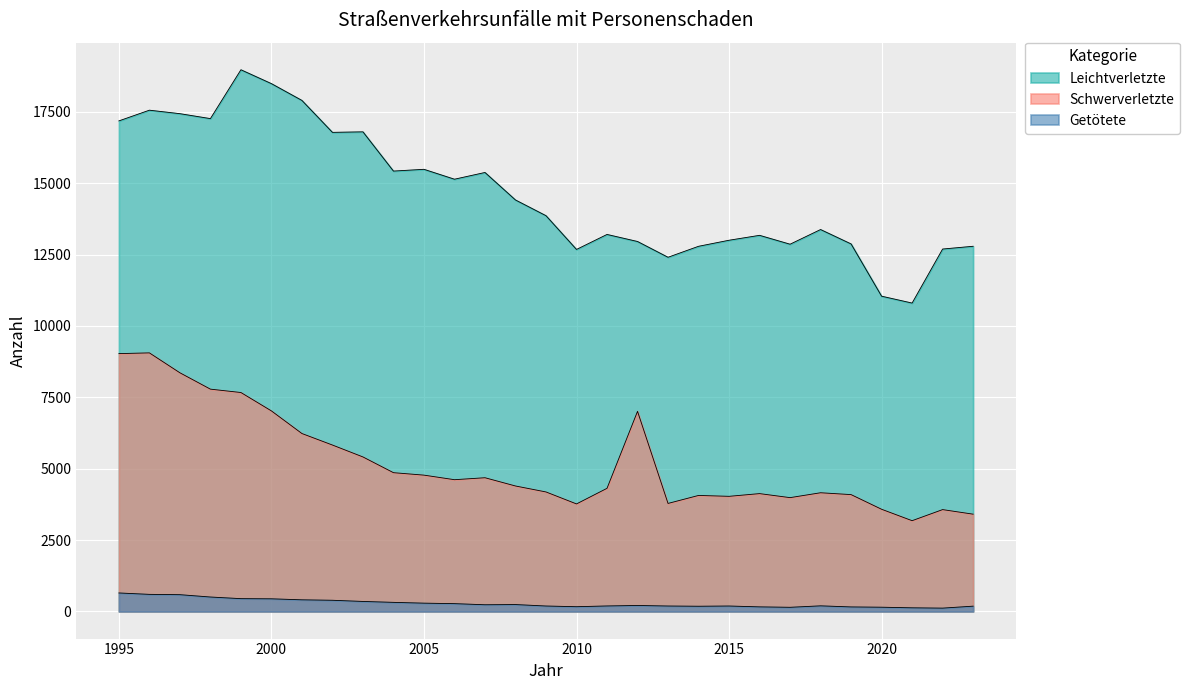

Which series has the largest total across all categories?

Leichtverletzte